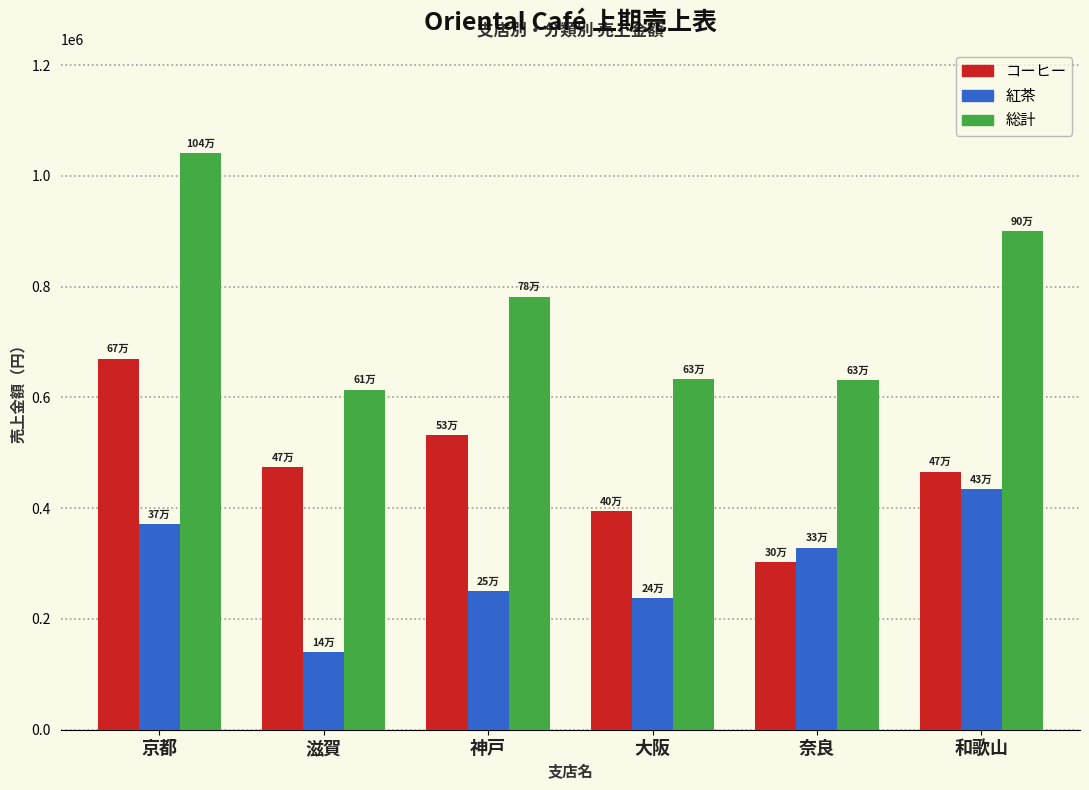

What is the difference between the second highest and second lowest values in the 総計 series?

269000